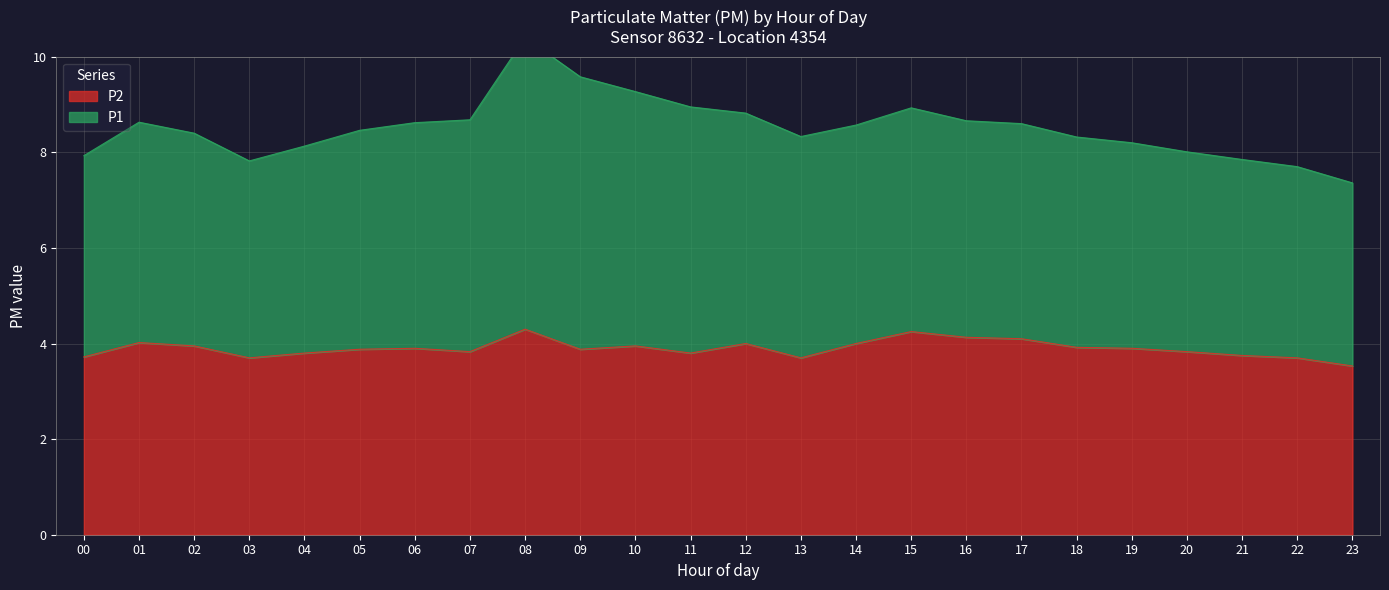

The P2 series shows 2.5 at 16. True or false?

False